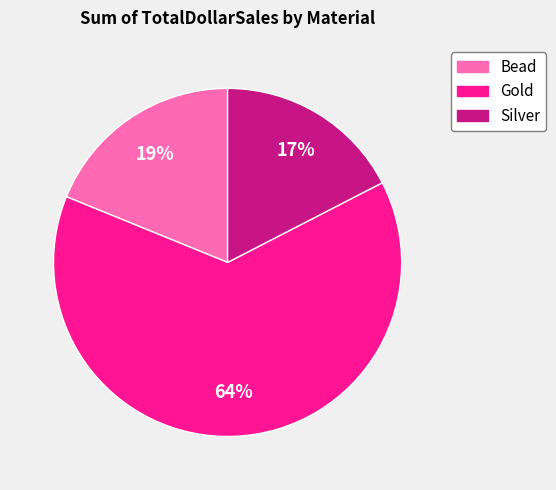

What is the largest slice in the pie chart?

Gold